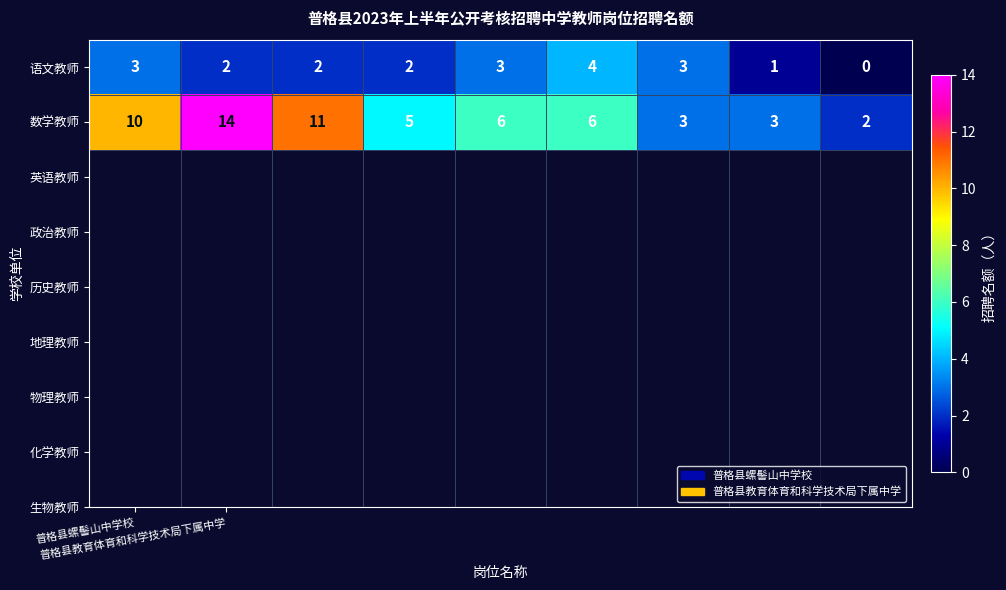

List the series in order of their overall mean, lowest first.

语文教师, 数学教师